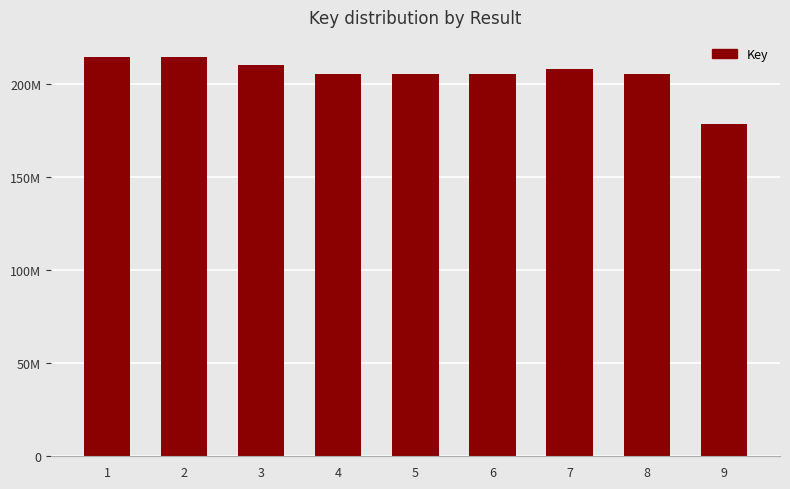

Does the chart contain any negative values?

No